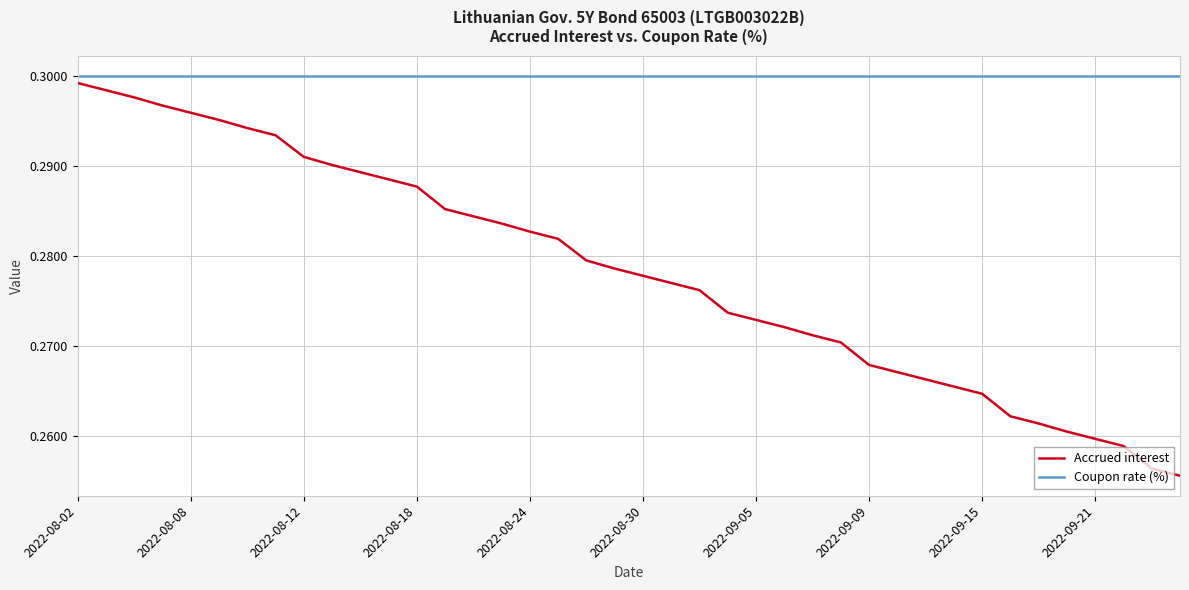

Which series has the widest spread of values?

Accrued interest